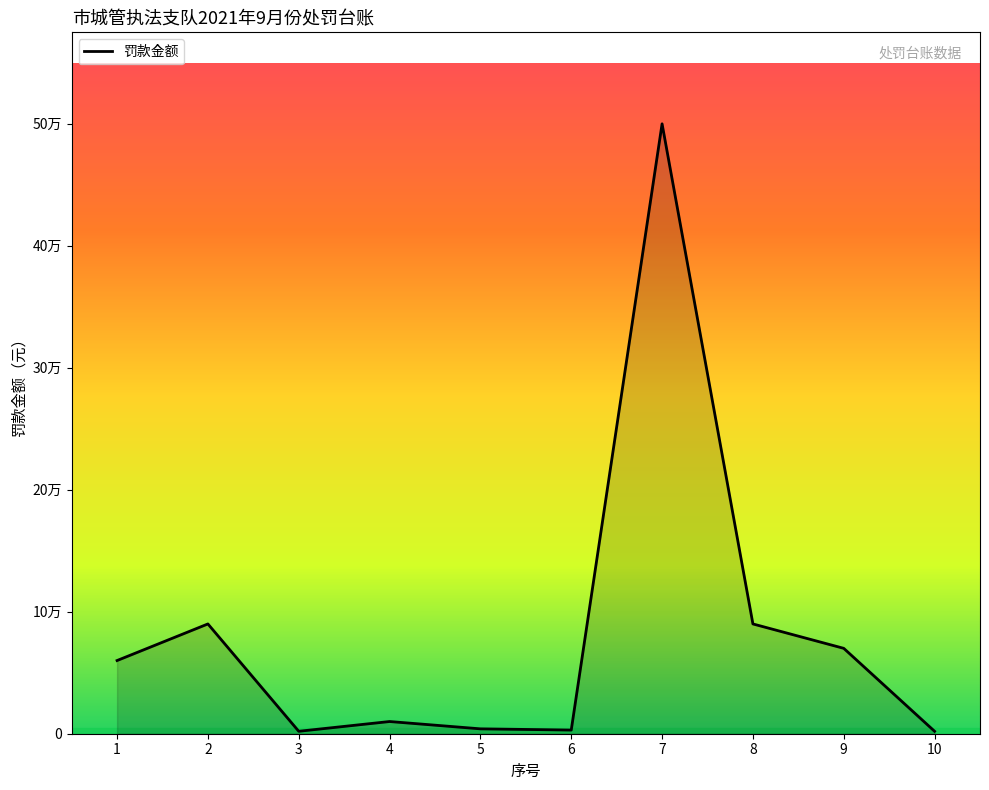

Does the chart display data point markers on the line(s)?

No